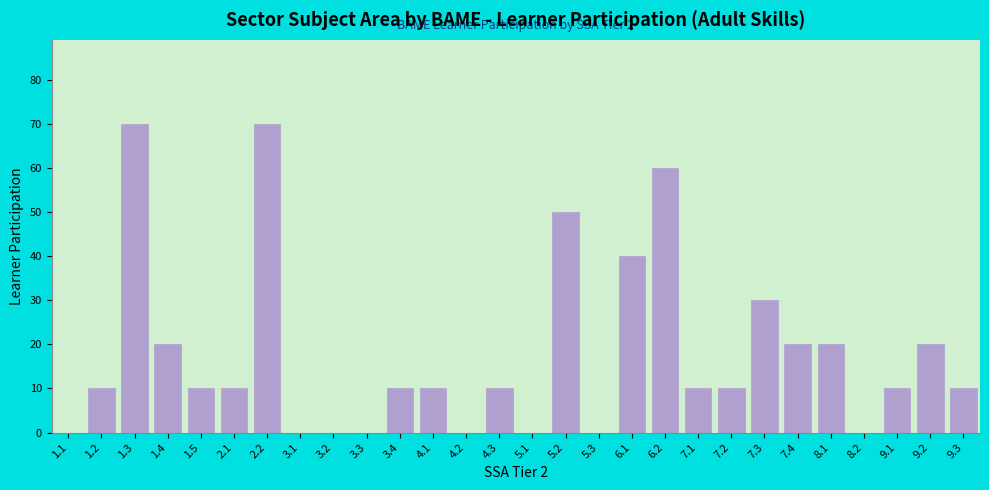

Reading left to right, list all the values displayed in this chart.

1.1=0	1.2=10	1.3=70	1.4=20	1.5=10	2.1=10	2.2=70	3.1=0	3.2=0	3.3=0	3.4=10	4.1=10	4.2=0	4.3=10	5.1=0	5.2=50	5.3=0	6.1=40	6.2=60	7.1=10	7.2=10	7.3=30	7.4=20	8.1=20	8.2=0	9.1=10	9.2=20	9.3=10